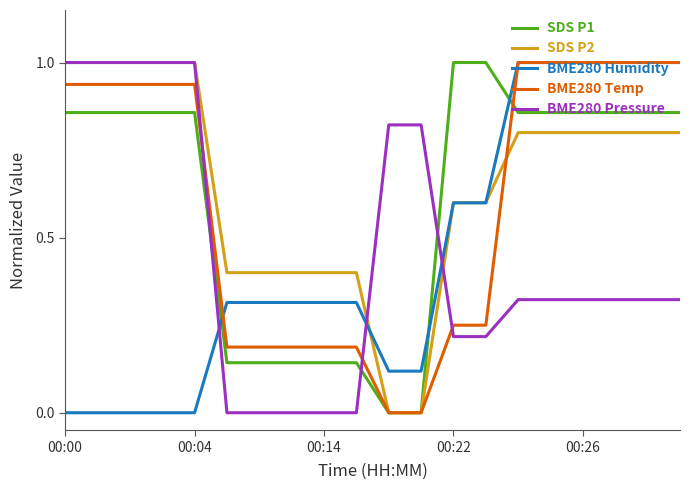

What is the greatest value displayed?

1.0